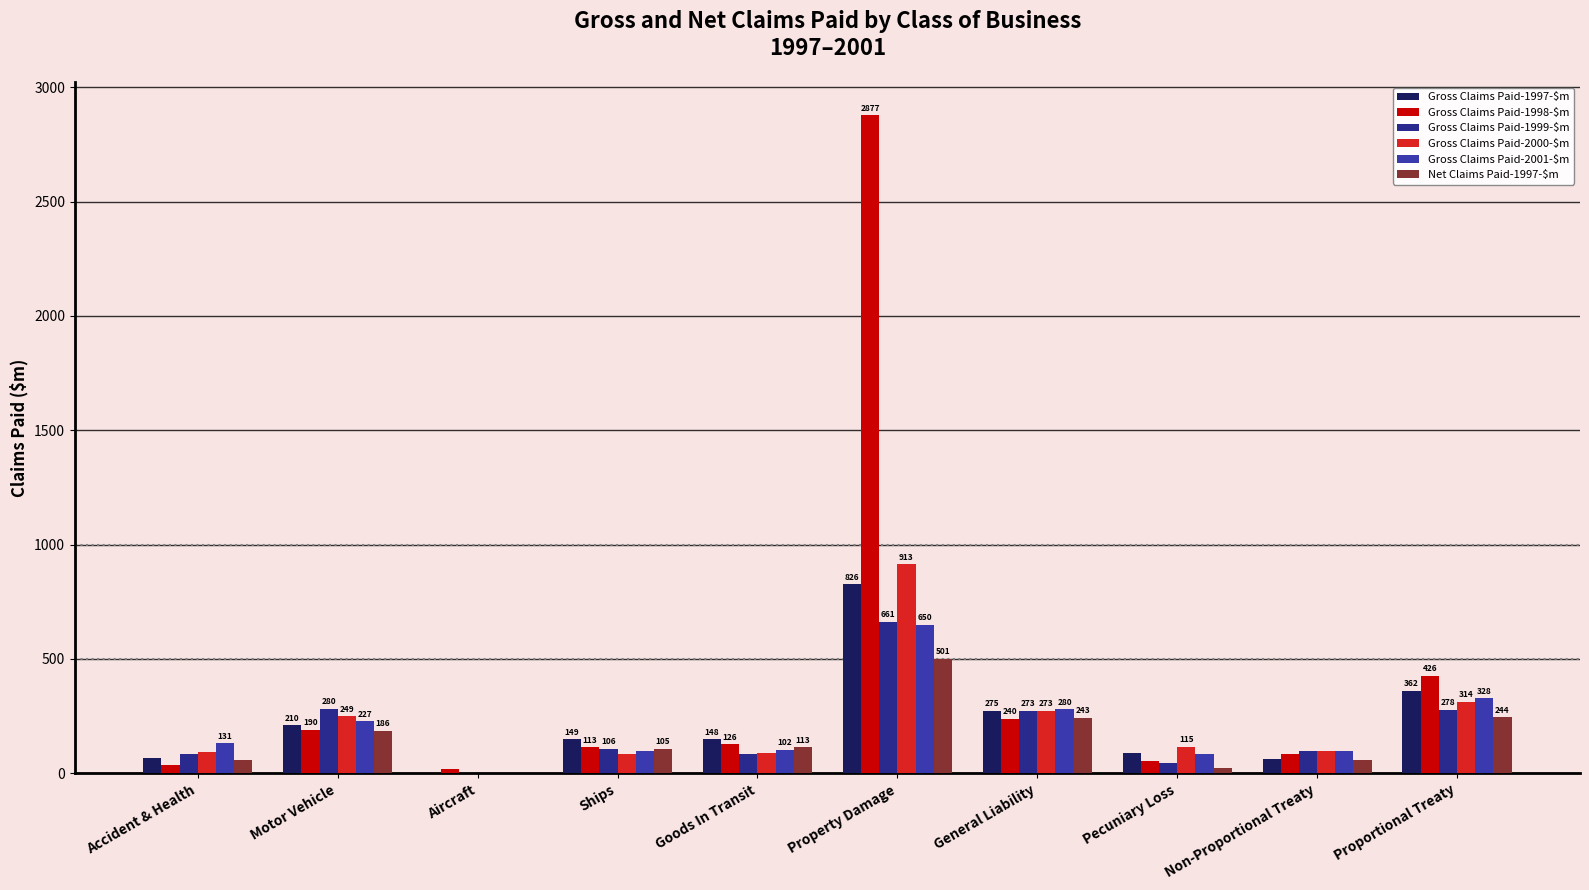

How many series are shown in this chart?

6